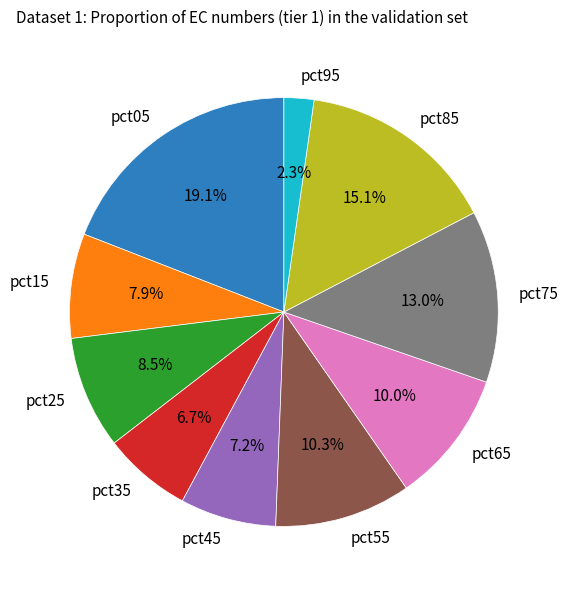

How many segments does this pie chart have?

10